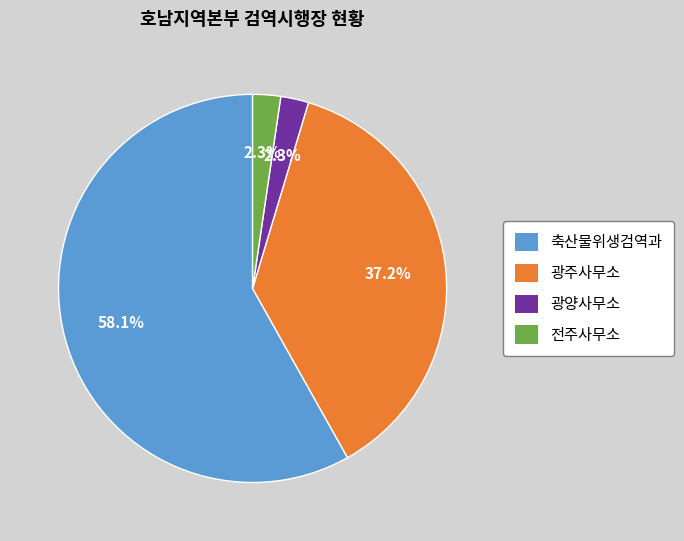

To the nearest percent, what is the average slice percentage?

25%